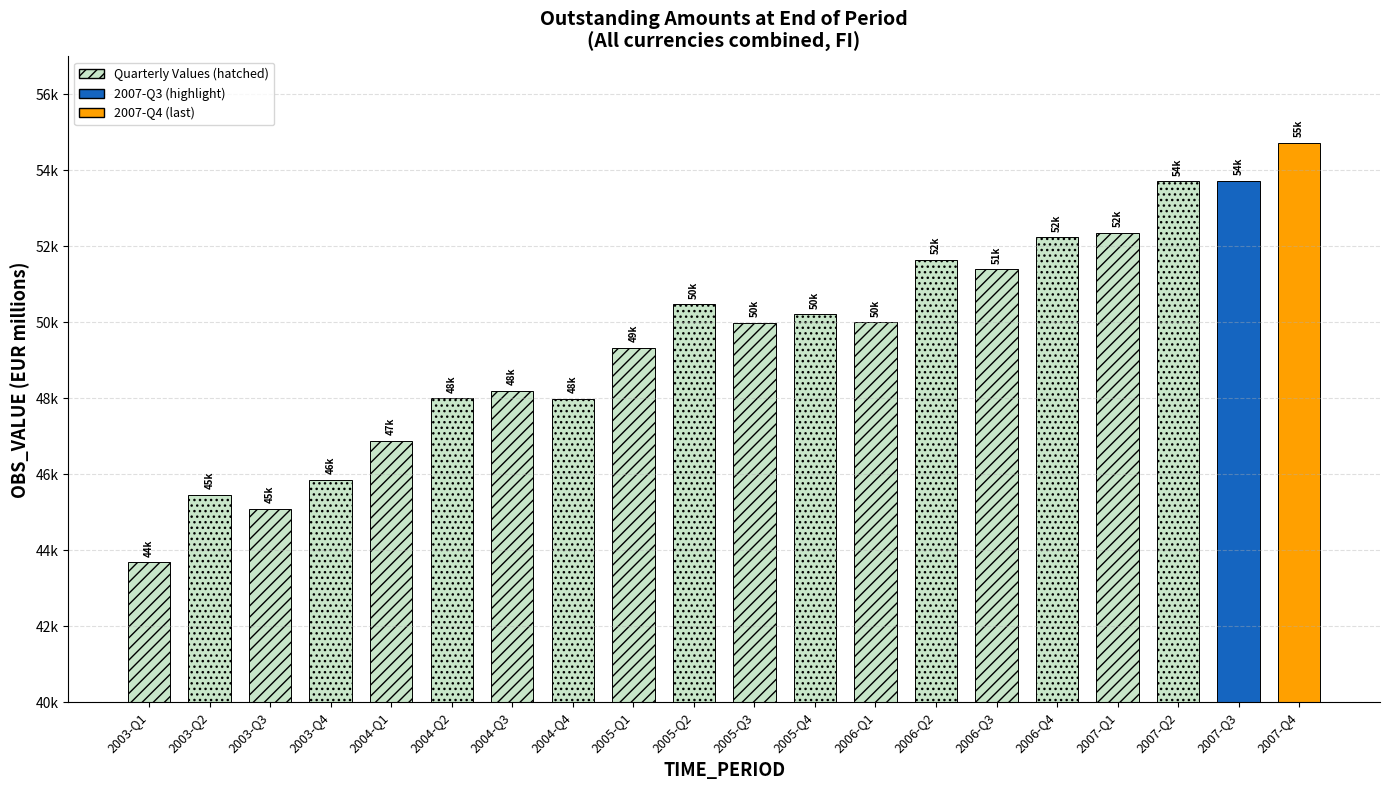

List the labels in order of value, smallest first.

2003-Q1, 2003-Q3, 2003-Q2, 2003-Q4, 2004-Q1, 2004-Q4, 2004-Q2, 2004-Q3, 2005-Q1, 2005-Q3, 2006-Q1, 2005-Q4, 2005-Q2, 2006-Q3, 2006-Q2, 2006-Q4, 2007-Q1, 2007-Q2, 2007-Q3, 2007-Q4